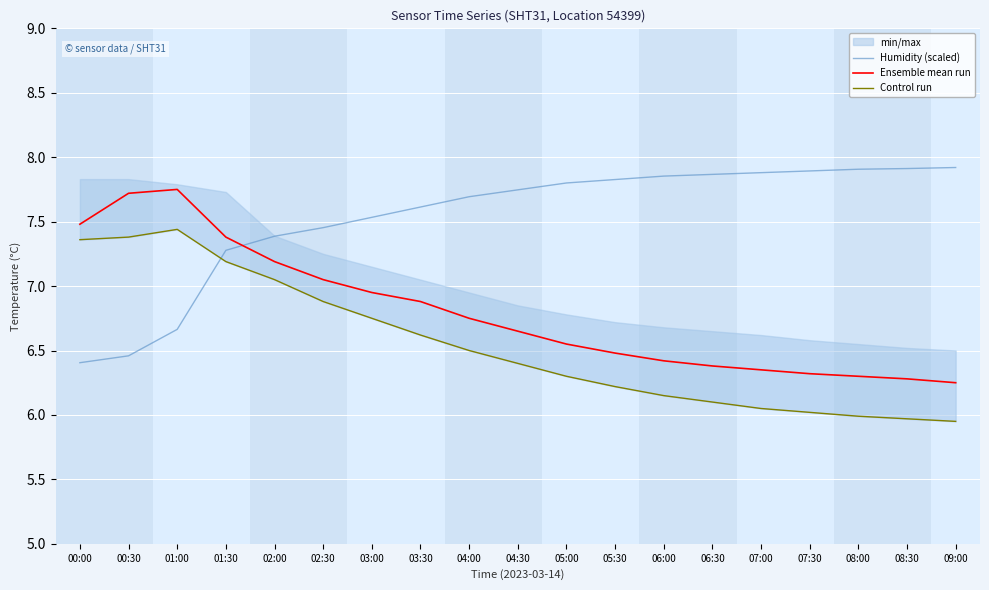

How many intersections are there between Humidity (scaled) and Ensemble mean run?

1